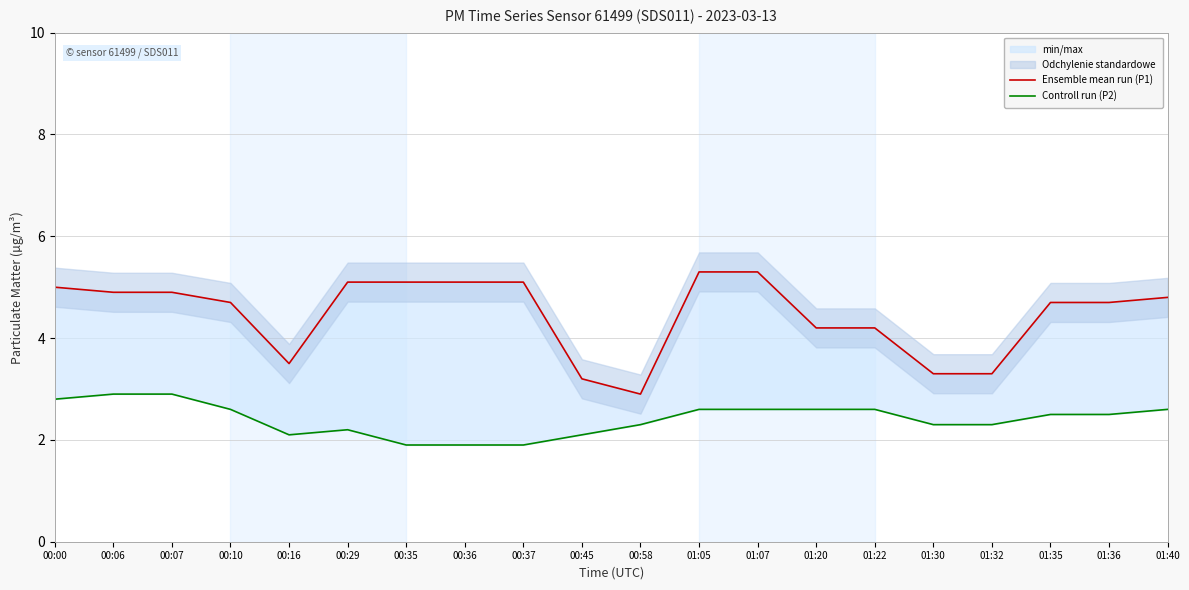

At which label does Controll run (P2) first exceed 2?

00:00